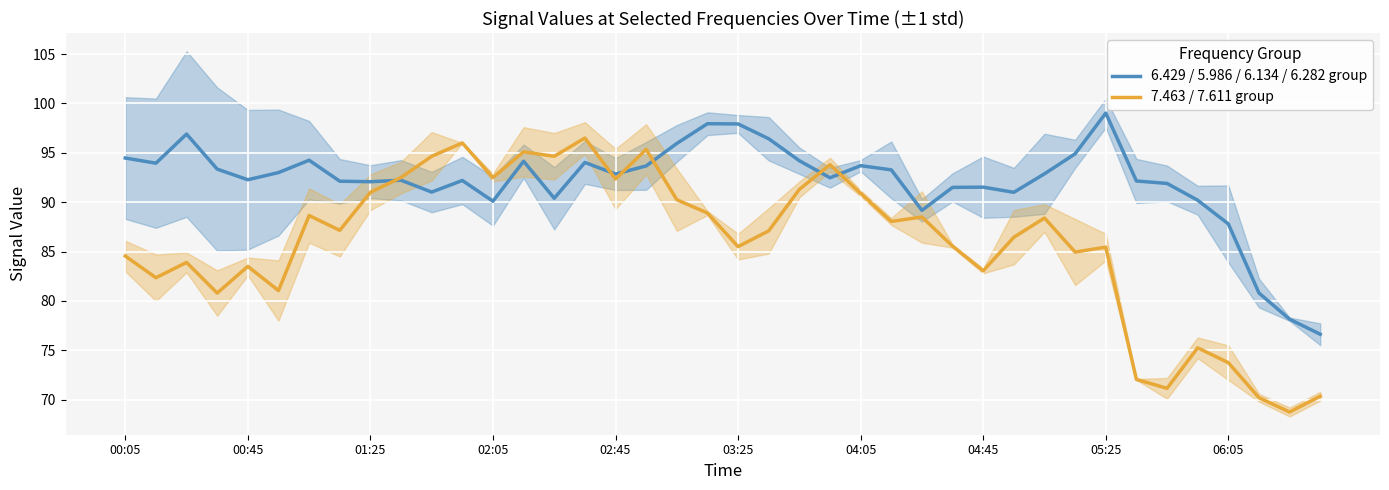

What is the approximate value of 6.429 / 5.986 / 6.134 / 6.282 group at 03:25?

97.9